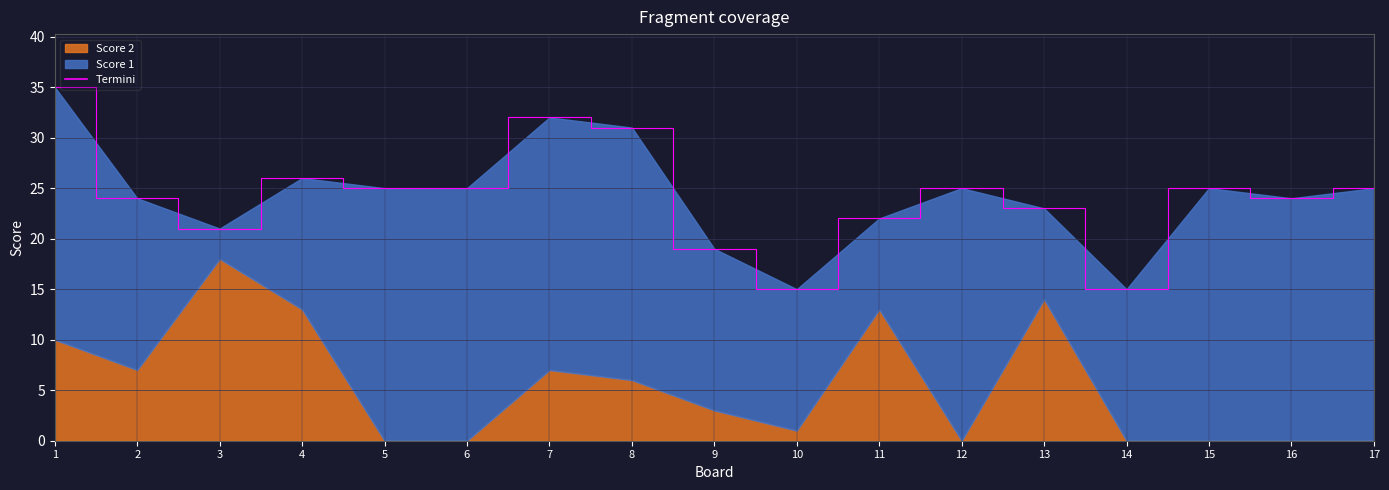

Does the chart display data point markers on the line(s)?

No